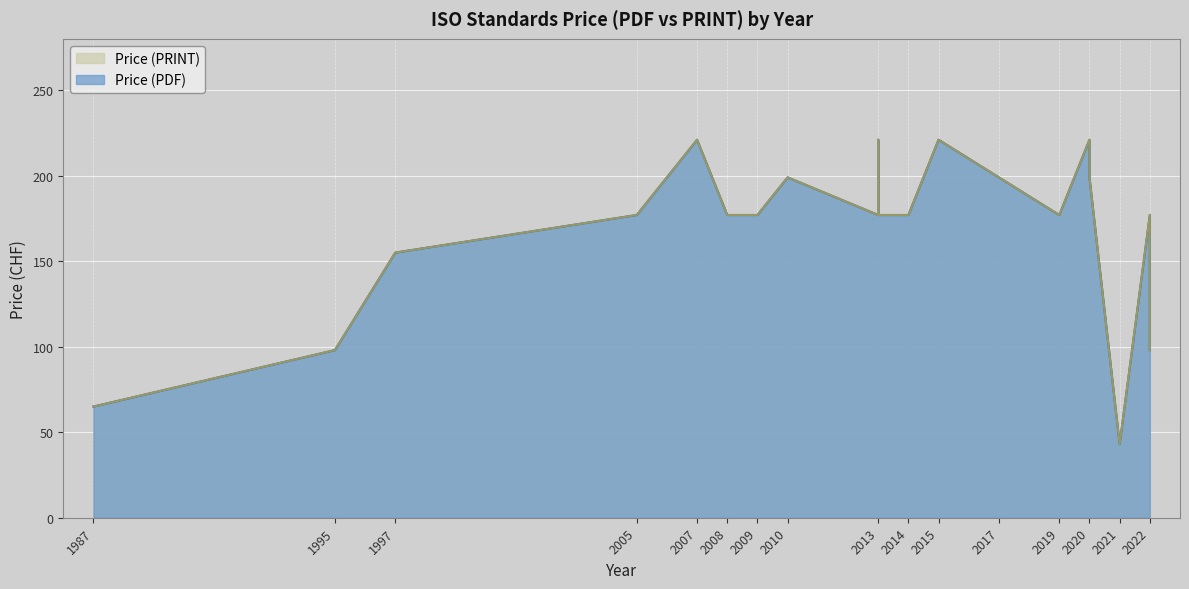

List the series in order of their peak value, highest first.

Price (PDF), Price (PRINT)